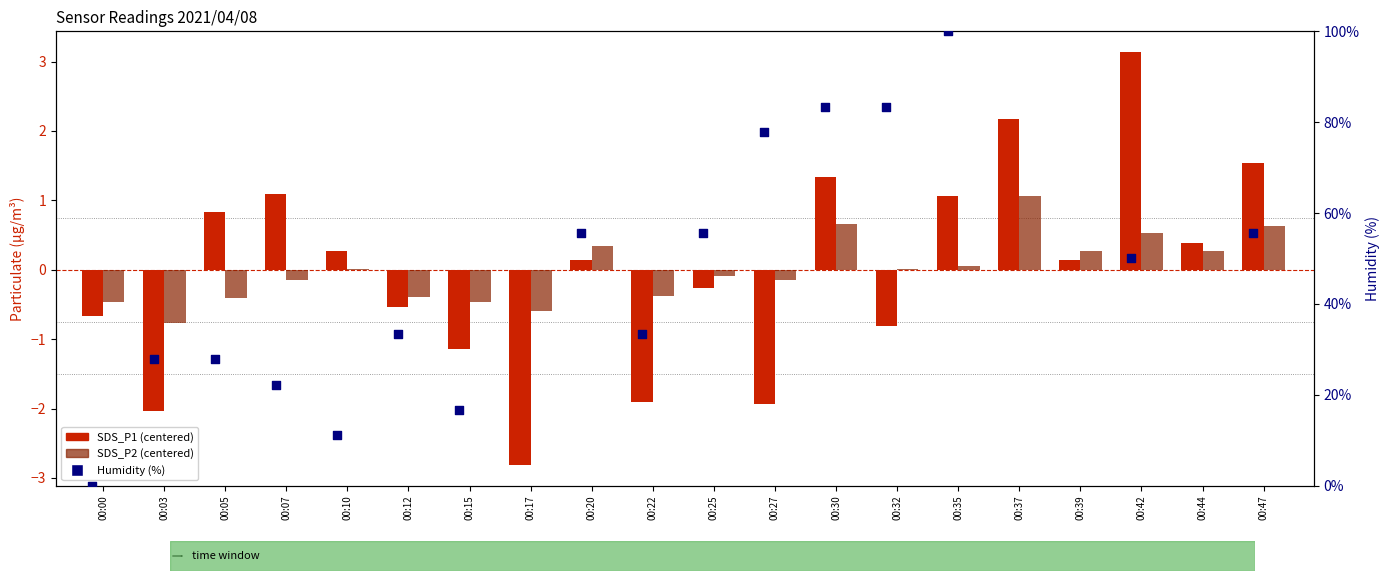

At how many categories does at least one series exceed 13?

14